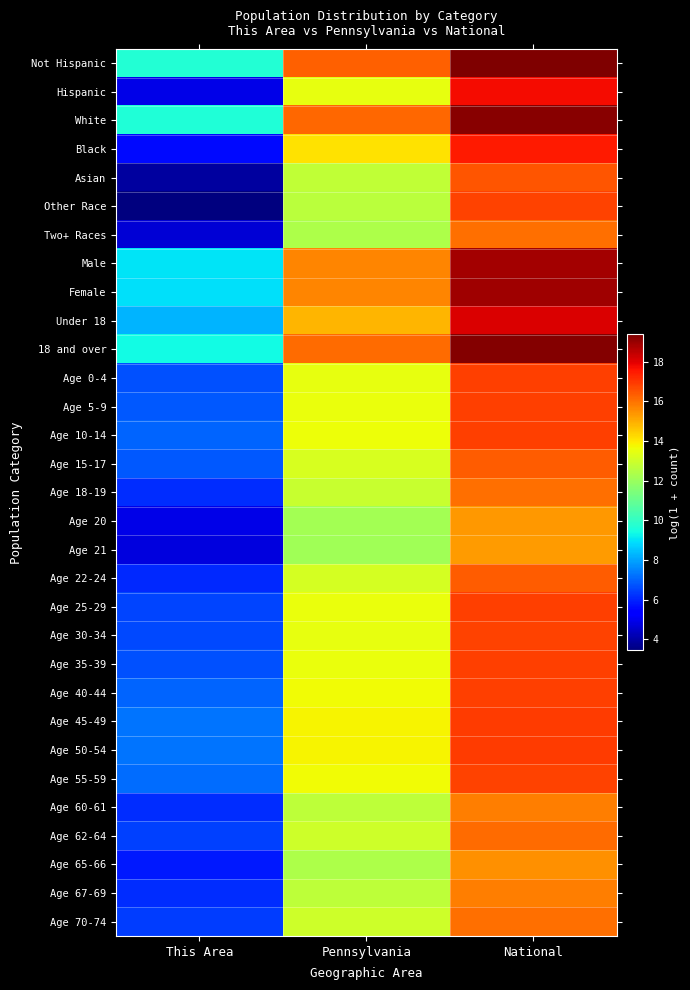

What is the spread (max minus min) of values at This Area?

6.2